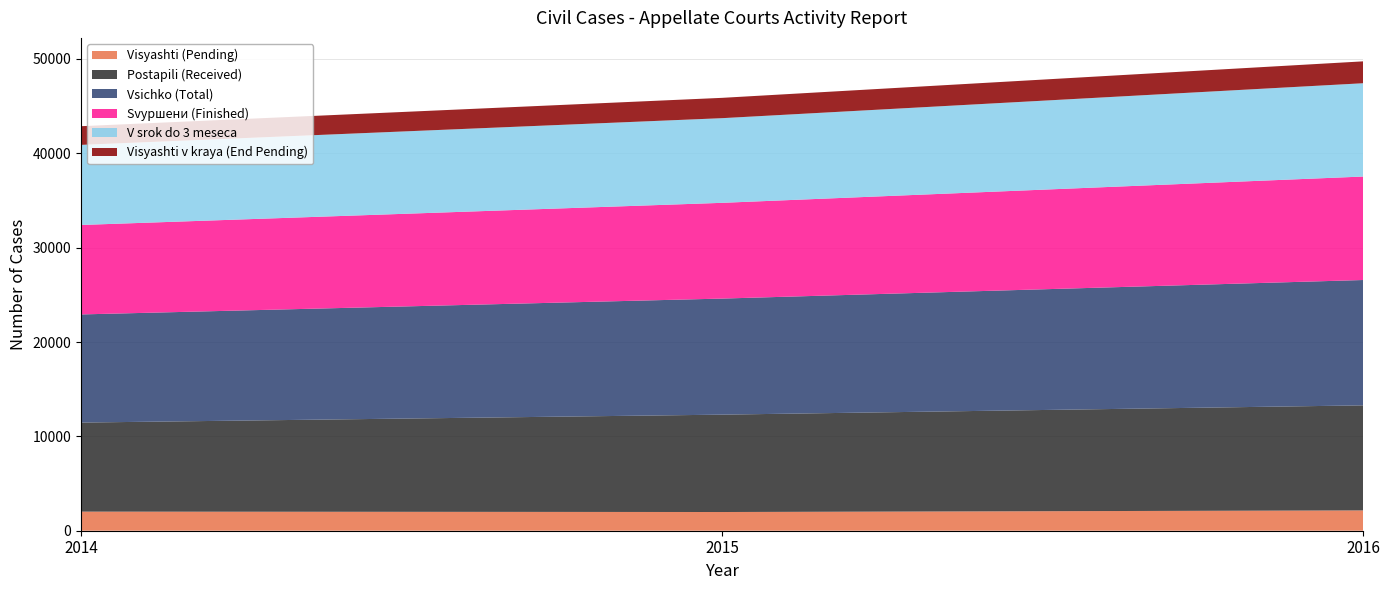

Reading left to right, list all the values displayed in this chart.

Visyashti (Pending): 2014=2025	2015=1983	2016=2154
Postapili (Received): 2014=9437	2015=10319	2016=11132
Vsichko (Total): 2014=11462	2015=12302	2016=13286
Svyршени (Finished): 2014=9482	2015=10148	2016=10967
V srok do 3 meseca: 2014=8488	2015=8973	2016=9888
Visyashti v kraya (End Pending): 2014=1980	2015=2154	2016=2319